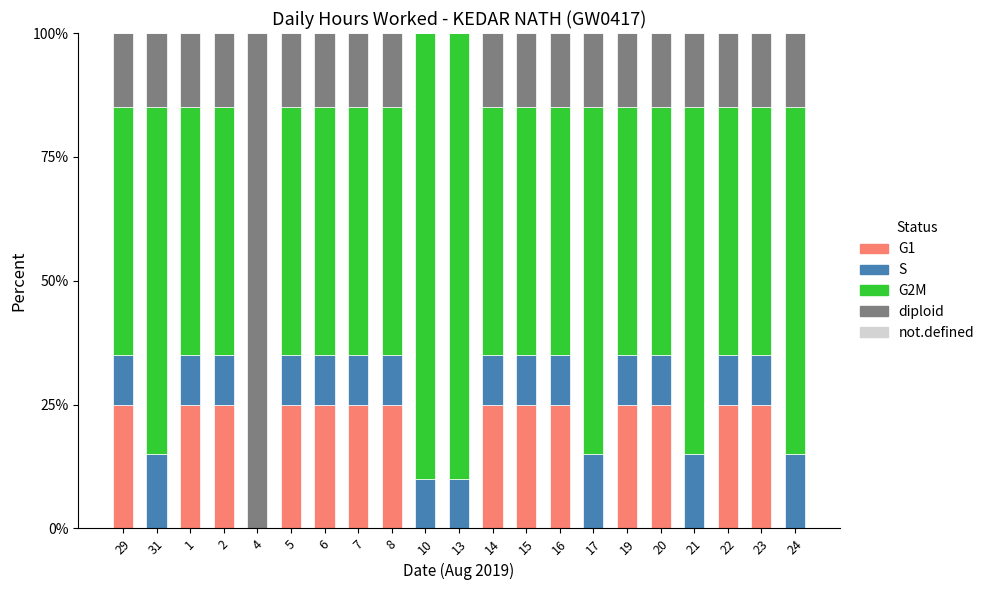

What is the total value across all series at 5?

100